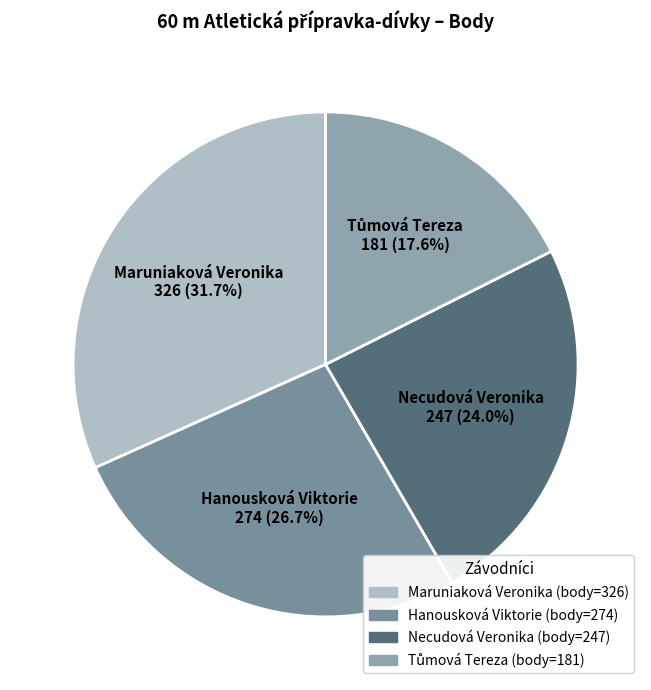

Which category has the biggest portion of the pie?

Maruniaková Veronika